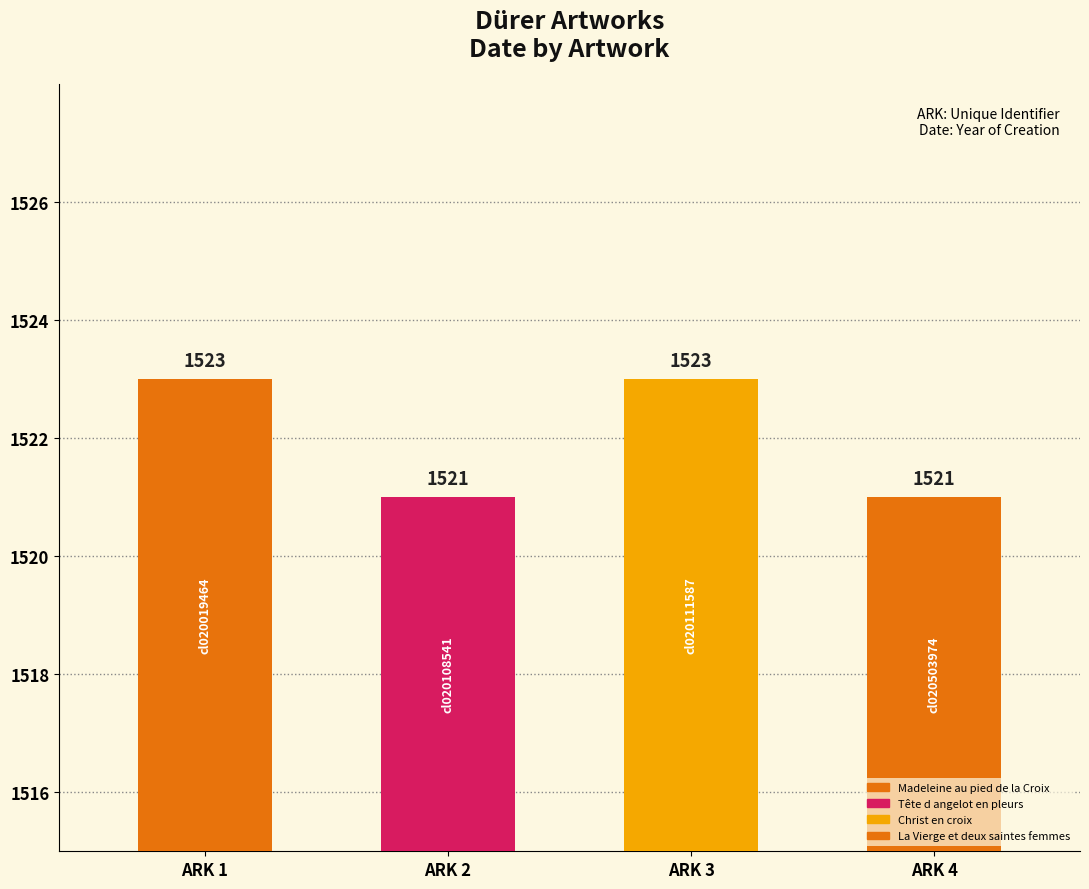

Rank the categories by value from lowest to highest.

Tête d angelot en pleurs, La Vierge et deux saintes femmes, Madeleine au pied de la Croix, Christ en croix